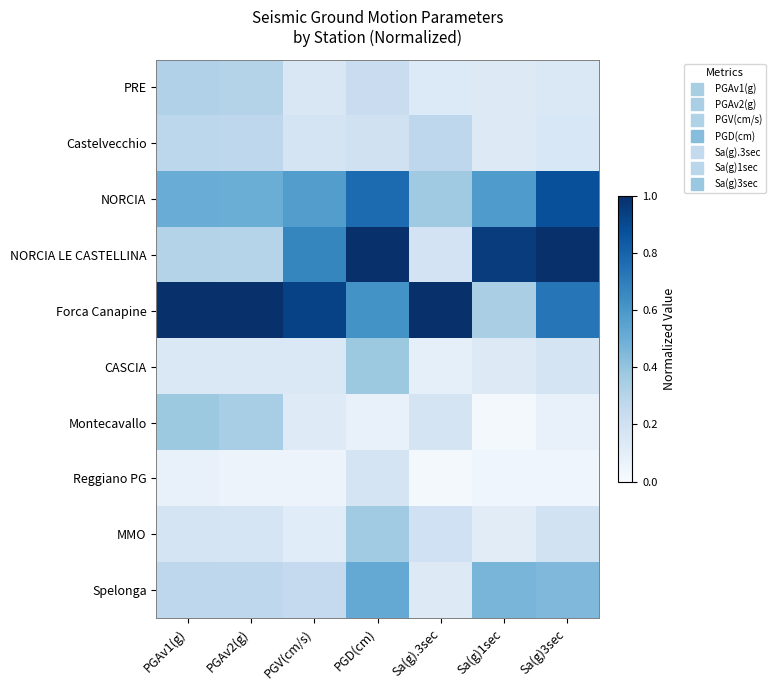

What is the greatest value displayed?

1.0